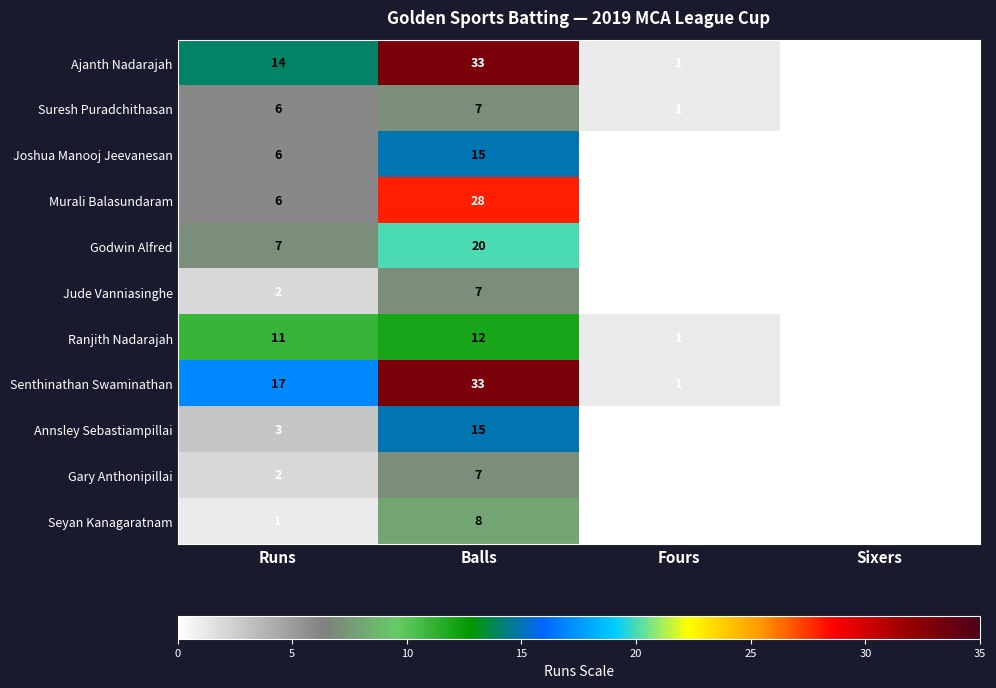

What is the highest value of the Senthinathan Swaminathan series?

33